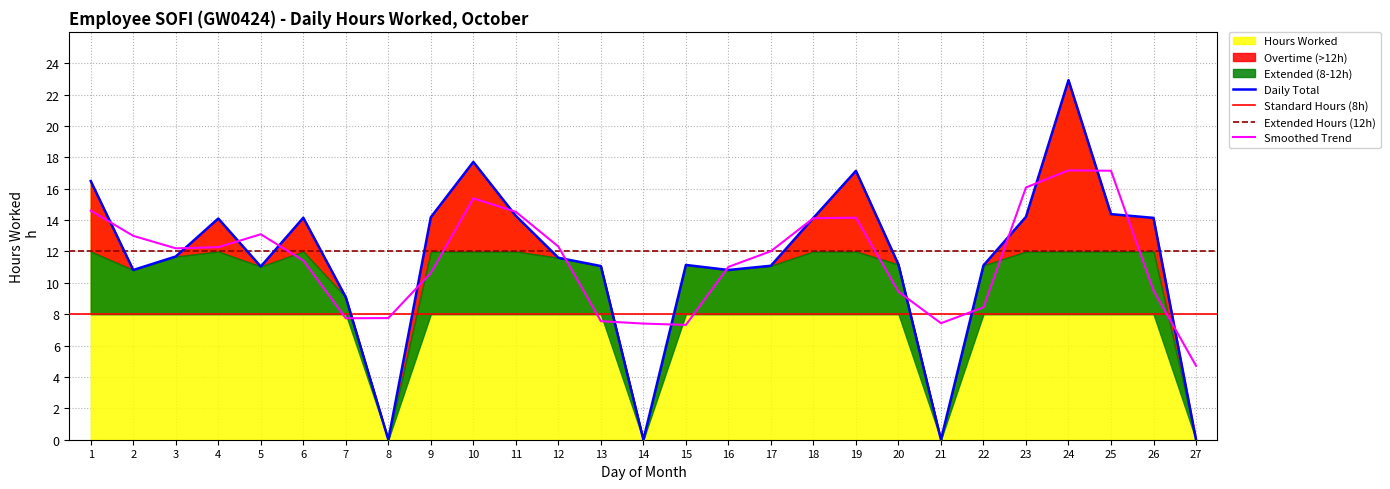

True or false: there are more than 0 points higher than both neighbors.

True